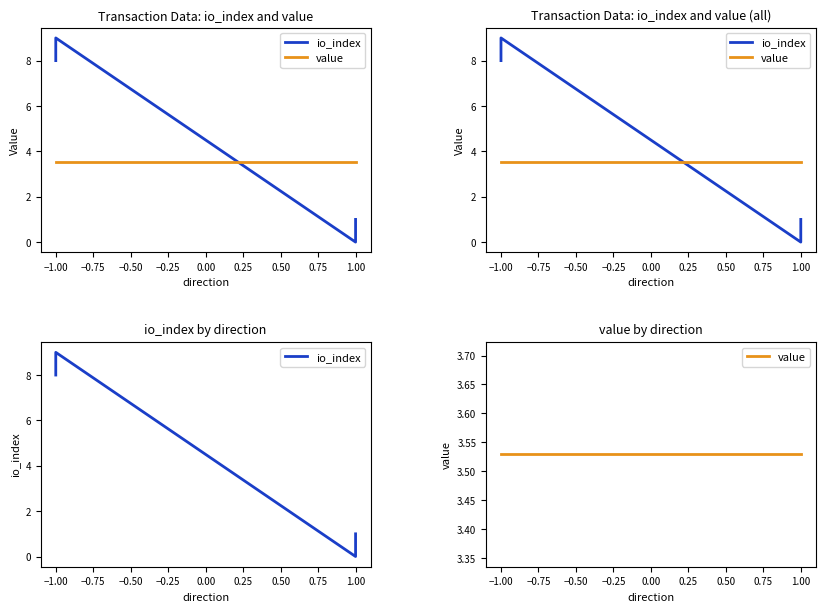

What is the maximum value shown in the chart?

9.0